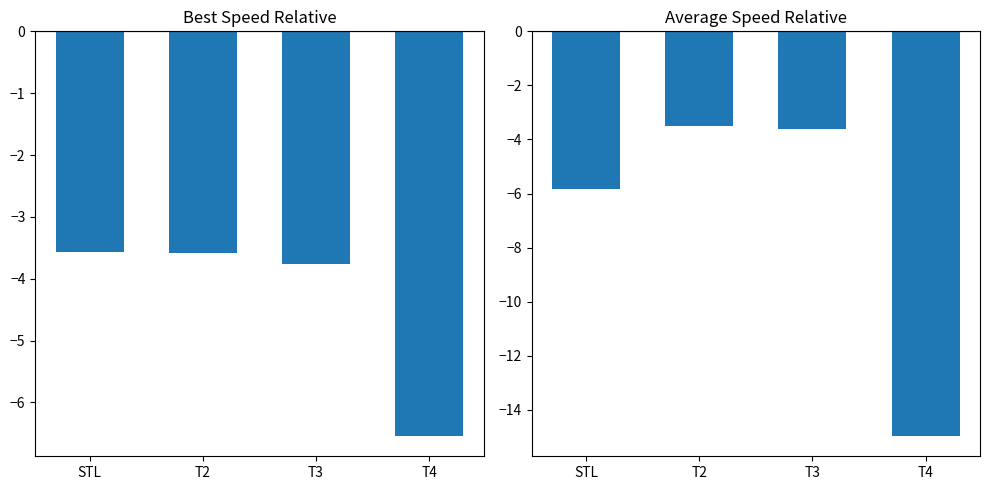

The value of Best Speed at T4 is -6.5. True or false?

True